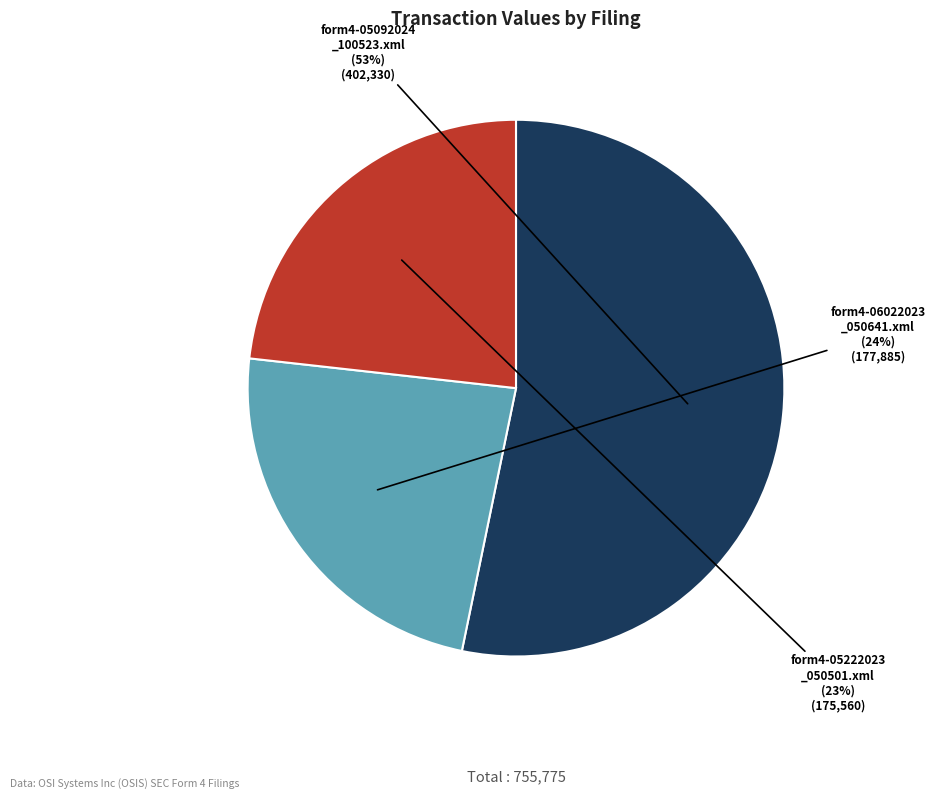

Count the number of slices in the pie.

3